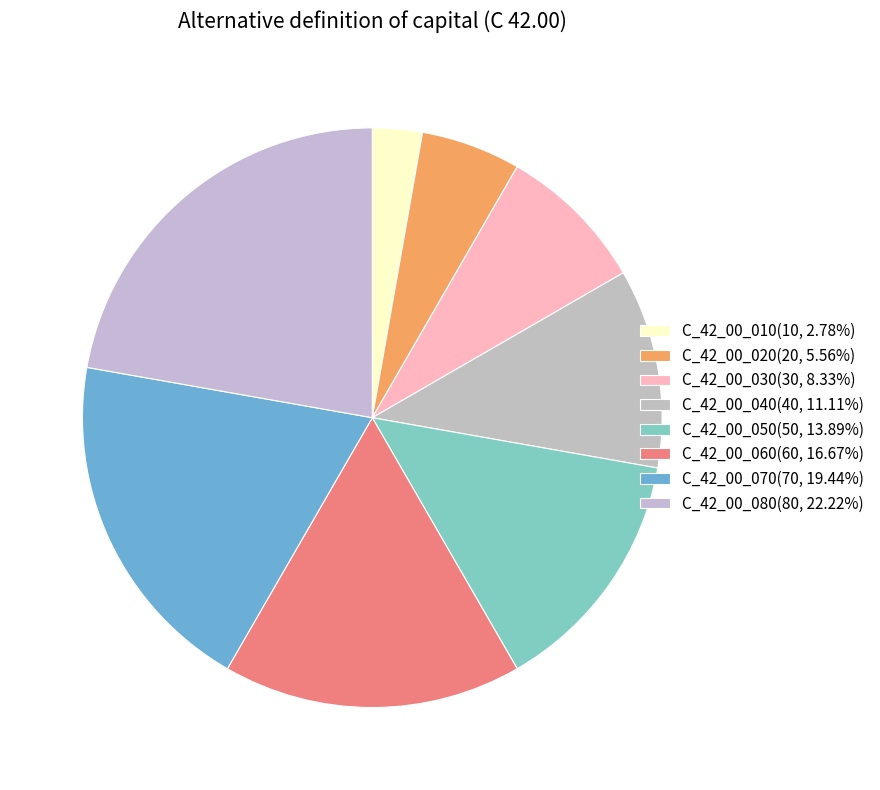

What percentage do C_42_00_030 and C_42_00_010 together represent?

11.1%